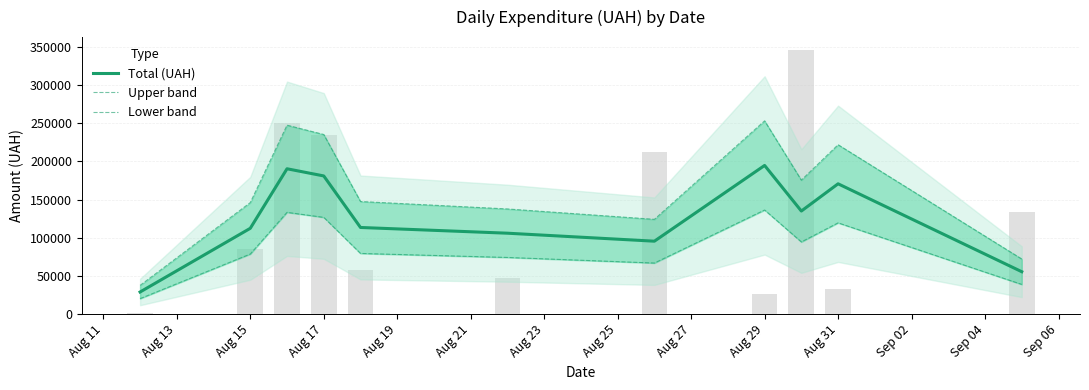

Between Aug 27 and Aug 31, which series saw the biggest shift?

Upper band